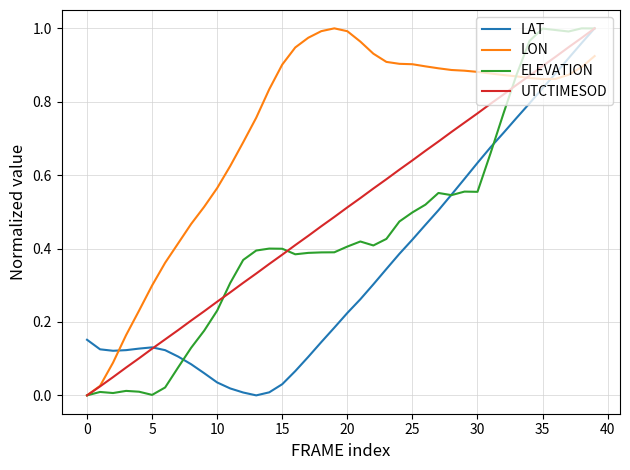

List the series in order of their overall mean, highest first.

LON, UTCTIMESOD, ELEVATION, LAT